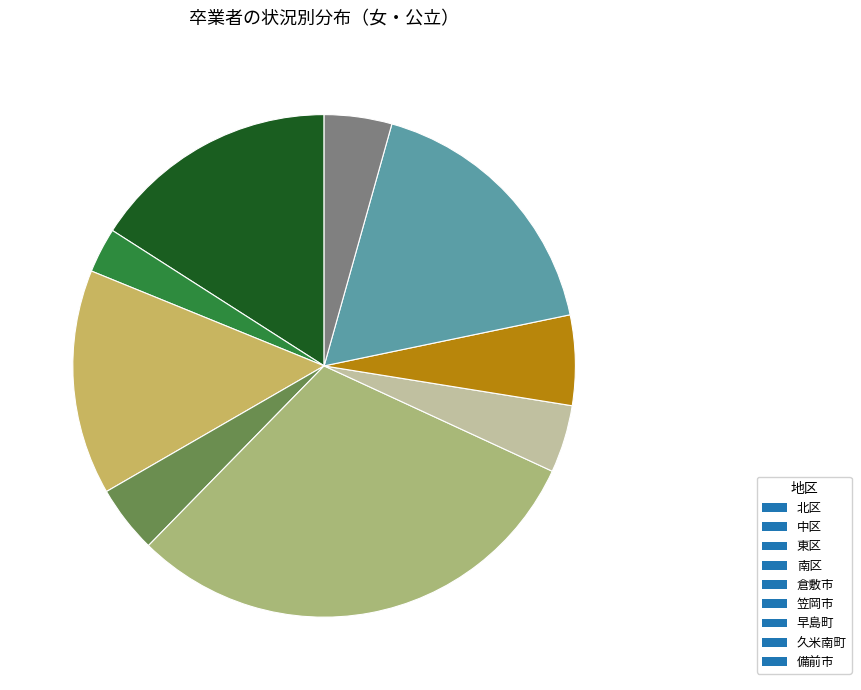

How many slices are in this pie chart?

9